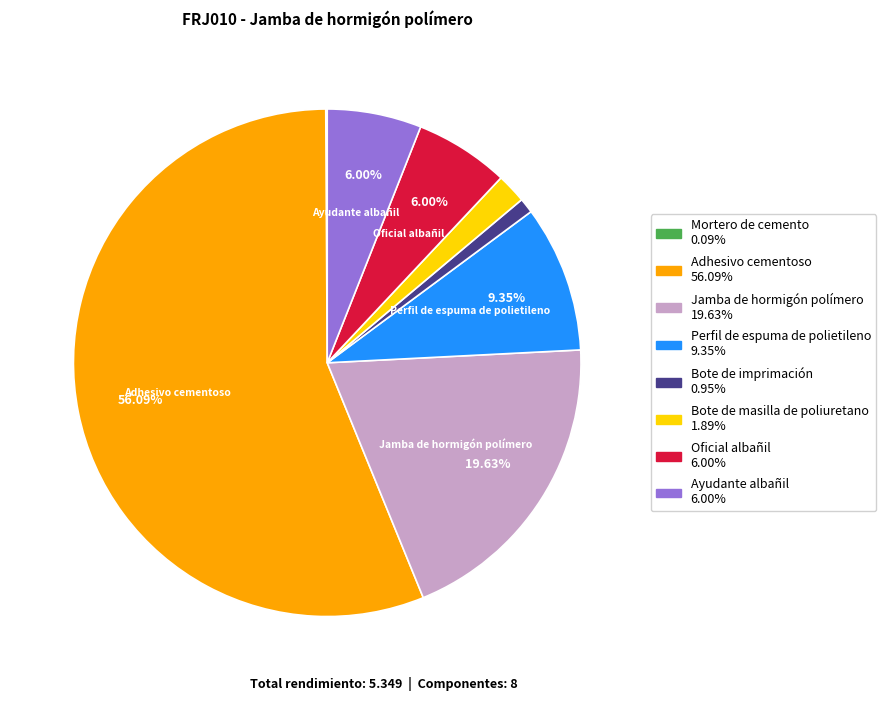

To the nearest percent, what is the difference between the largest and smallest slice percentages?

56%